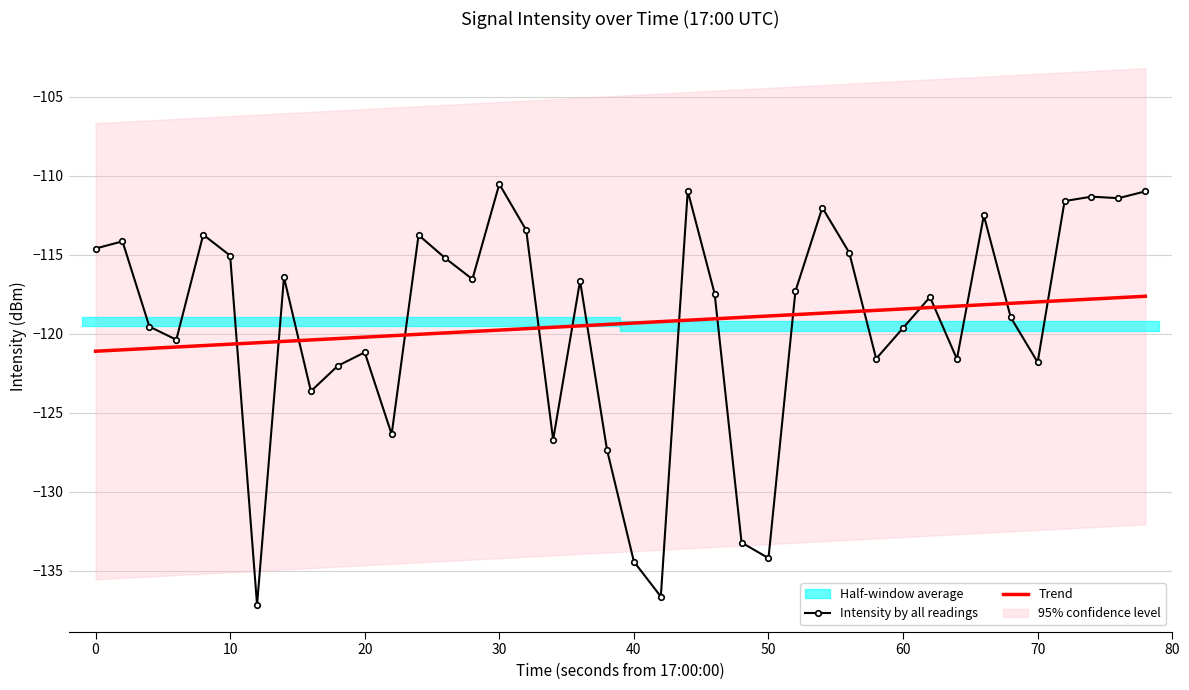

The value of Intensity by all readings at 60 is -172.4. True or false?

False